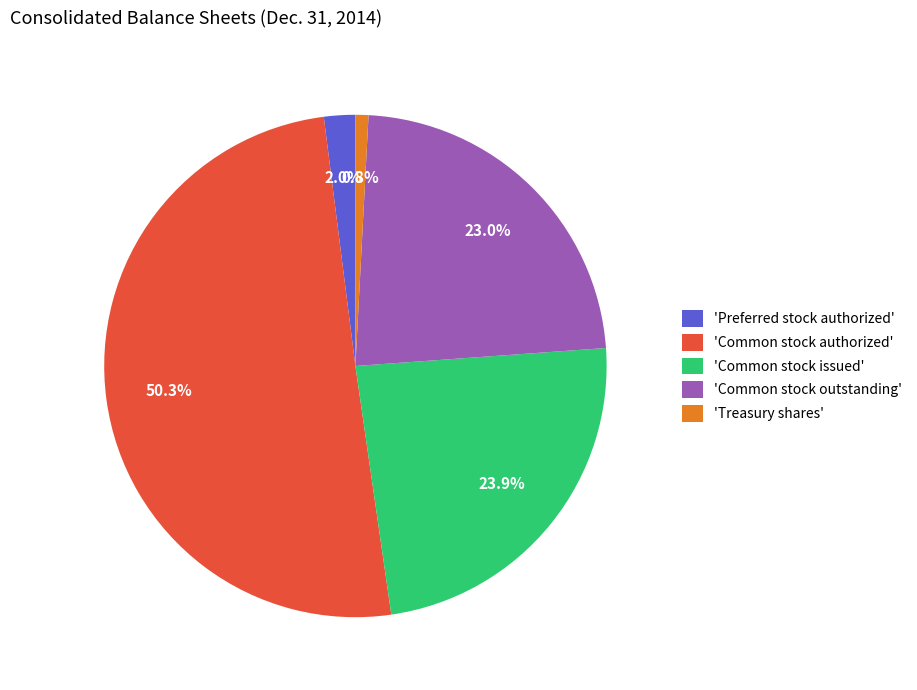

What is the ratio of the value at 'Preferred stock authorized' to the value at 'Treasury shares'?

2.4